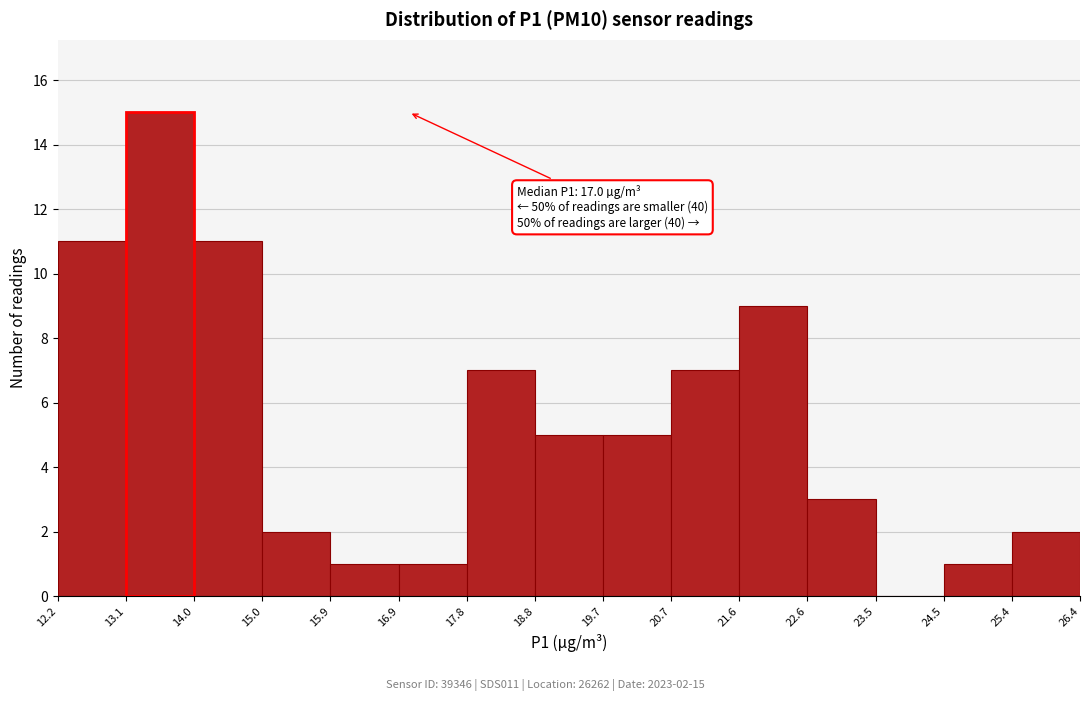

Over which range of the x-axis is the bar tallest?

13.1 to 14.0